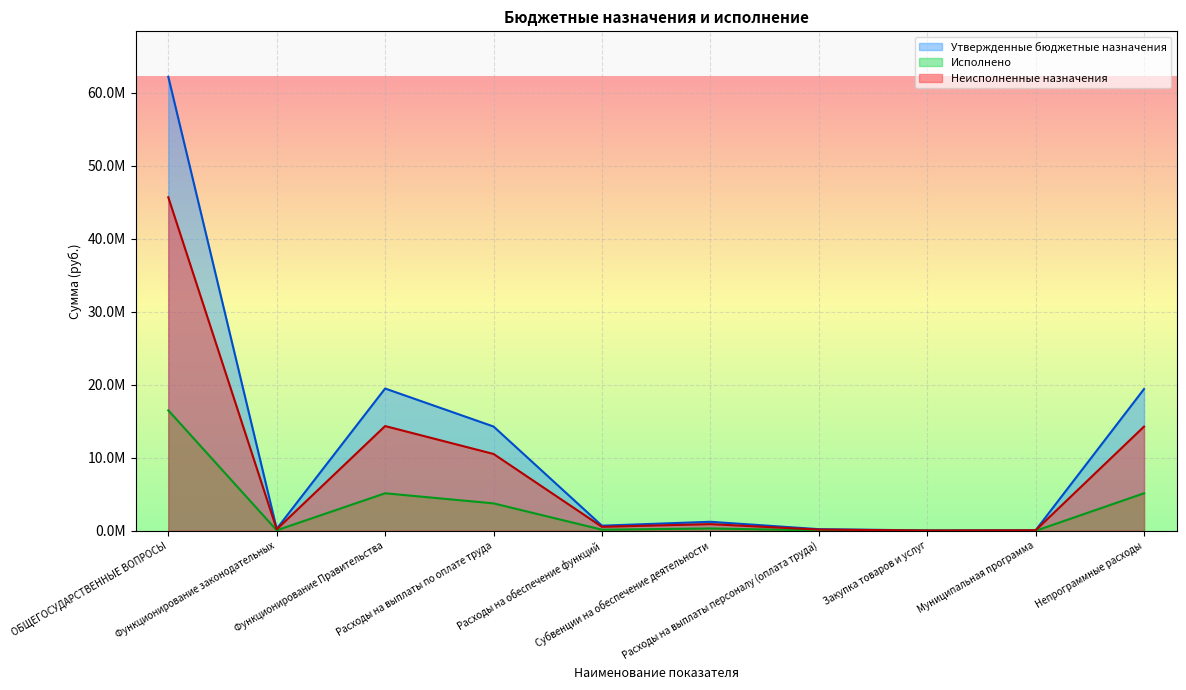

At which label does Утвержденные бюджетные назначения reach its peak?

ОБЩЕГОСУДАРСТВЕННЫЕ ВОПРОСЫ